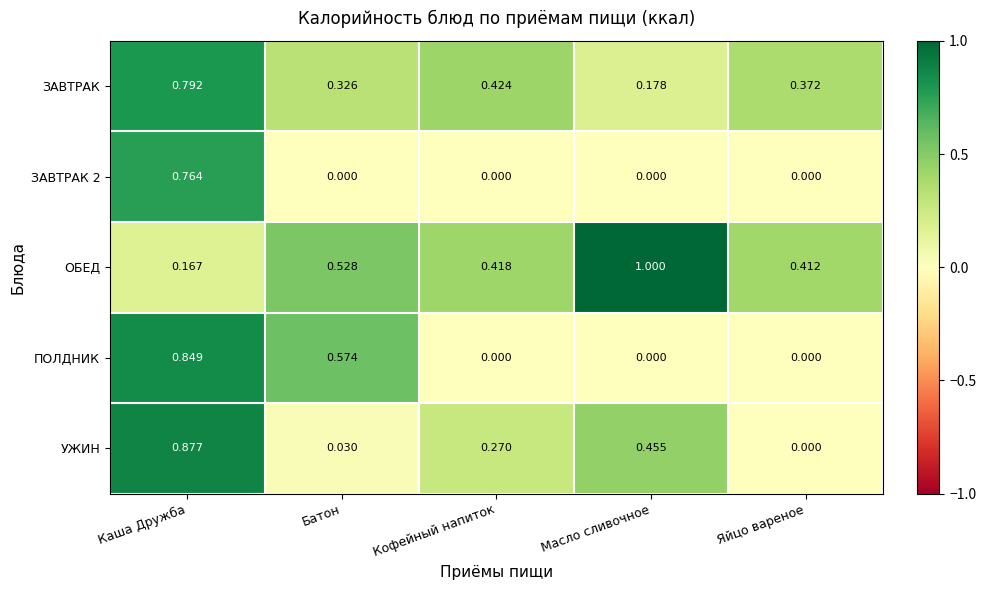

Between Каша Дружба and Масло сливочное, which series saw the biggest shift?

ПОЛДНИК